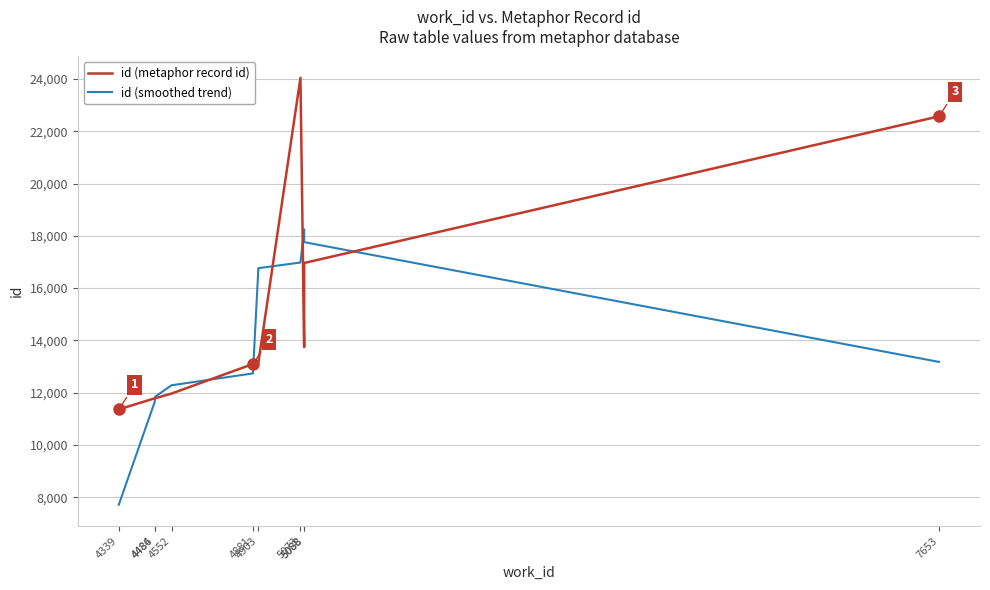

What is the difference between the highest and lowest values at 4484?

139.7